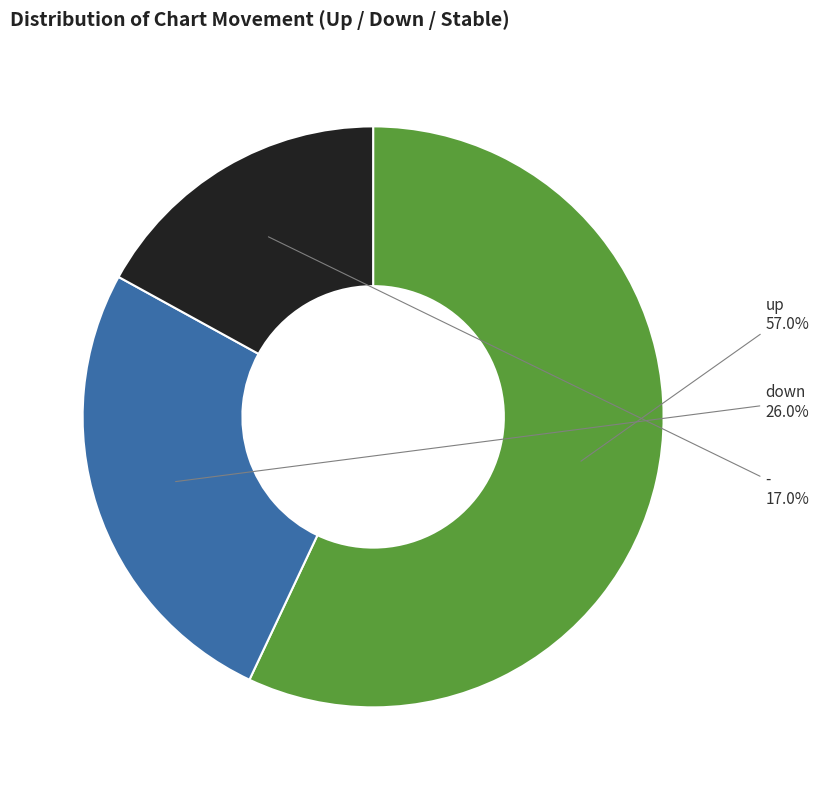

What is the largest slice in the pie chart?

up